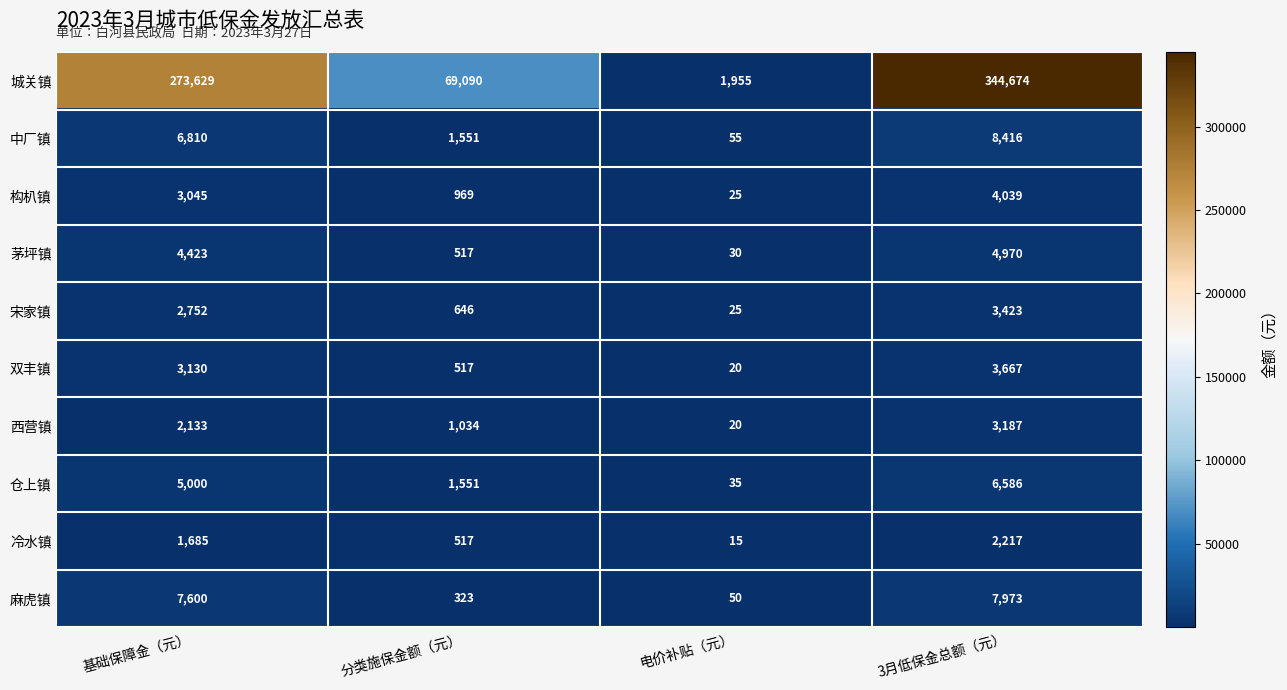

At which label is 茅坪镇 closest to 2500?

基础保障金（元）